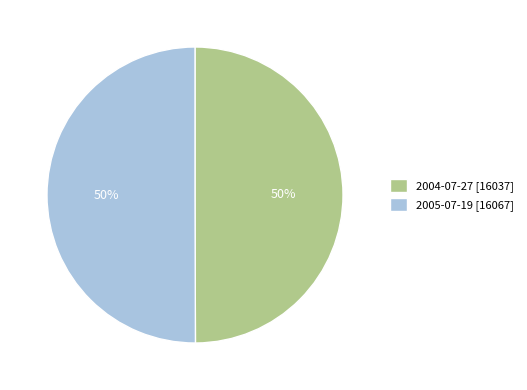

How many slices are in this pie chart?

2